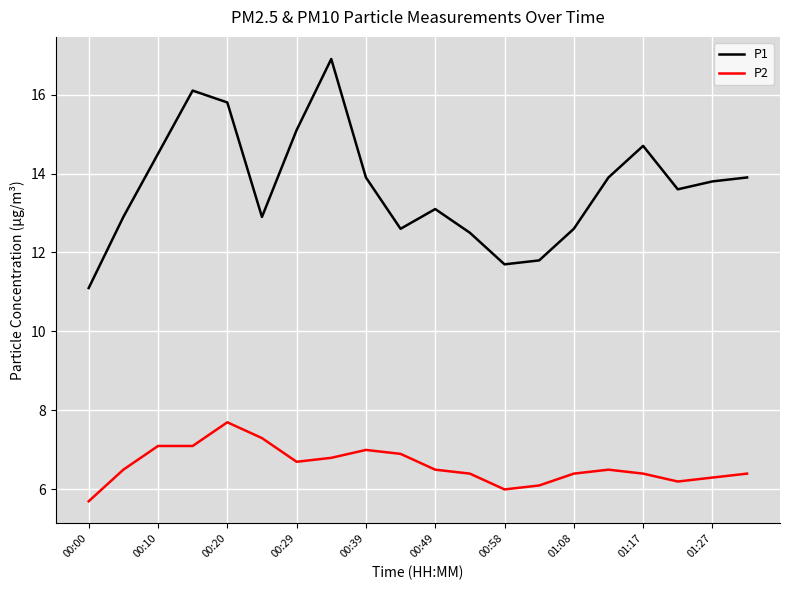

List the series in order of their peak value, lowest first.

P2, P1